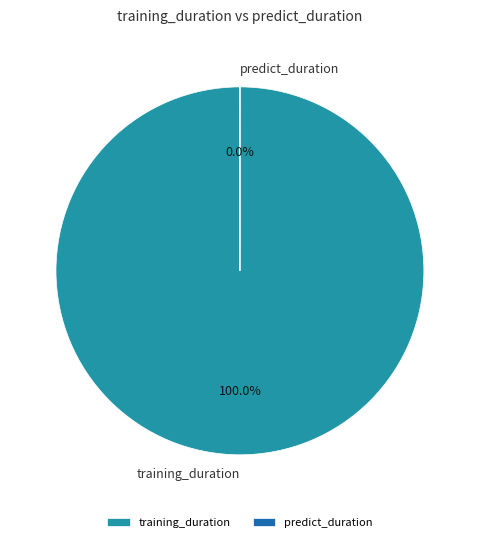

True or false: training_duration accounts for 100% of the total.

True